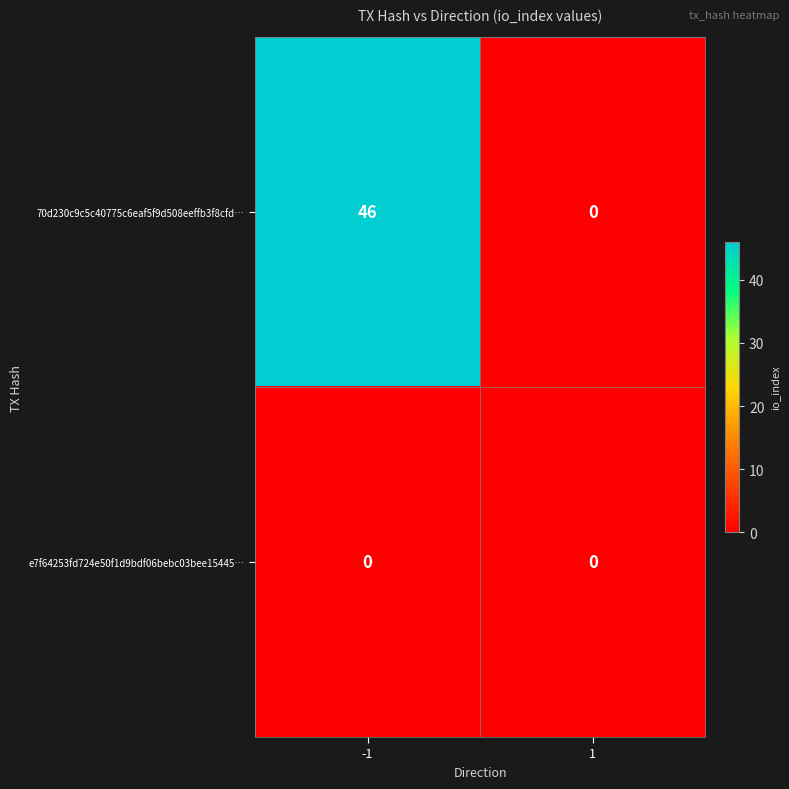

How many data points does each series have?

2